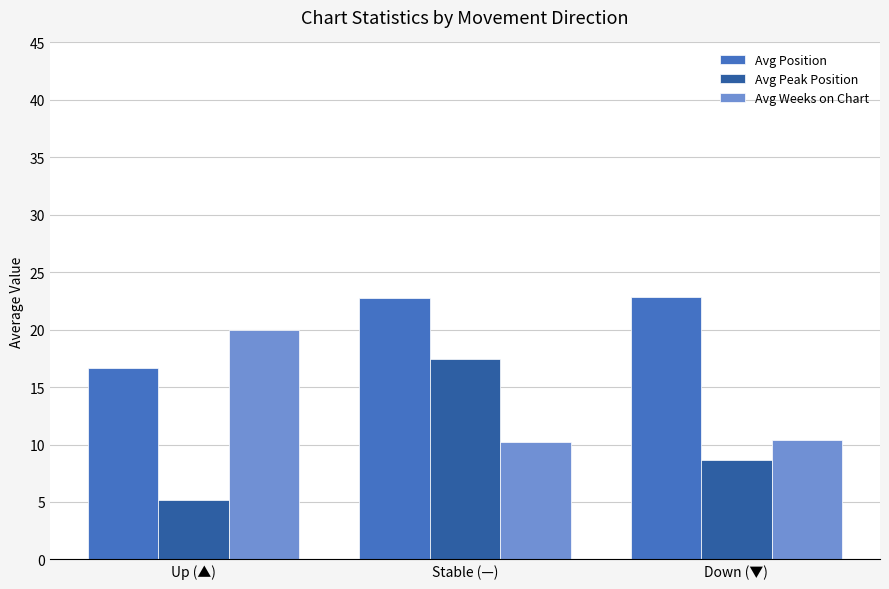

What is the spread (max minus min) of values at Up (▲)?

14.7